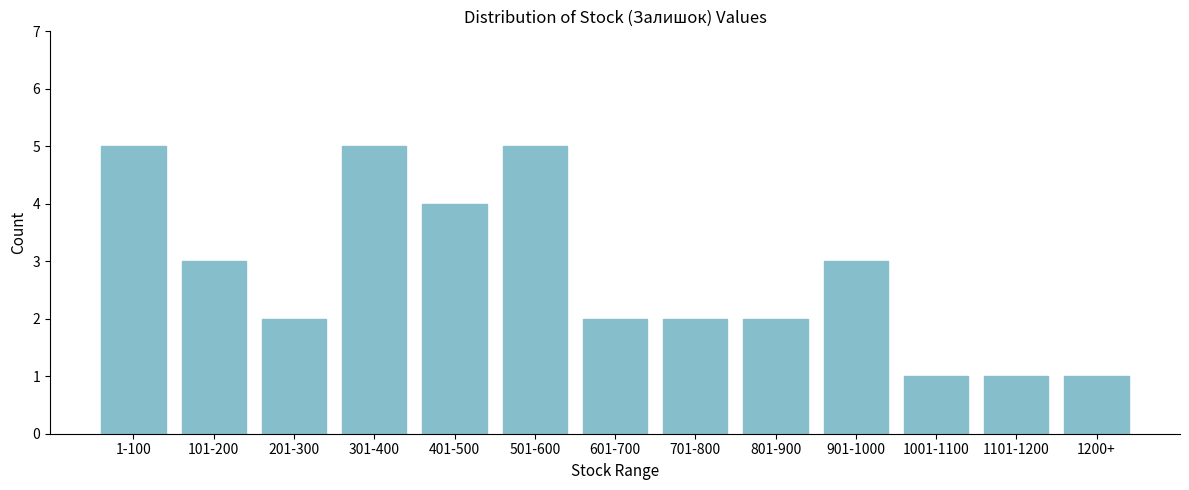

Reading right to left, extract all data points from this chart.

1200+=1	1101-1200=1	1001-1100=1	901-1000=3	801-900=2	701-800=2	601-700=2	501-600=5	401-500=4	301-400=5	201-300=2	101-200=3	1-100=5